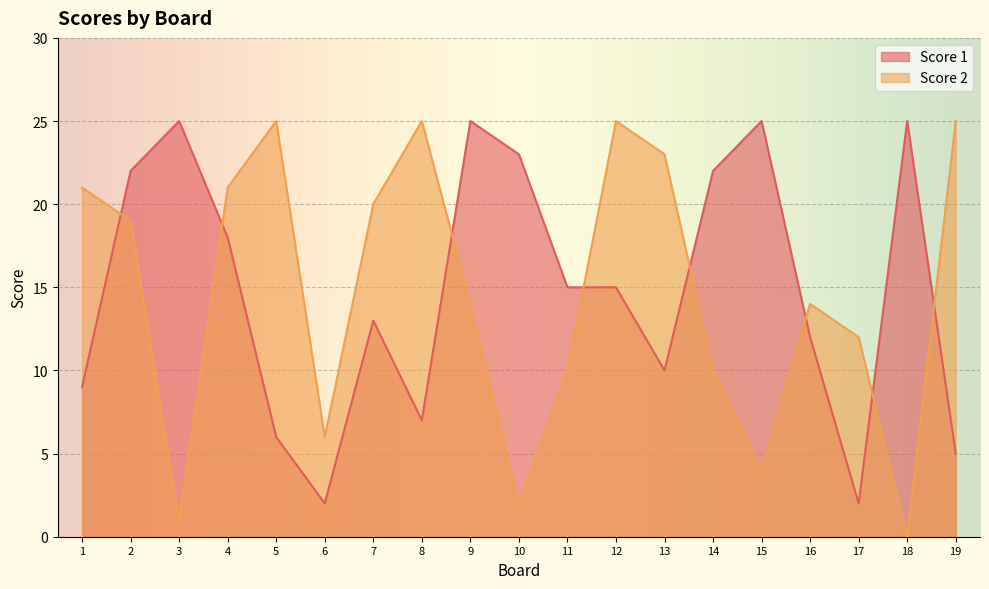

At which label is Score 2 closest to 12?

17